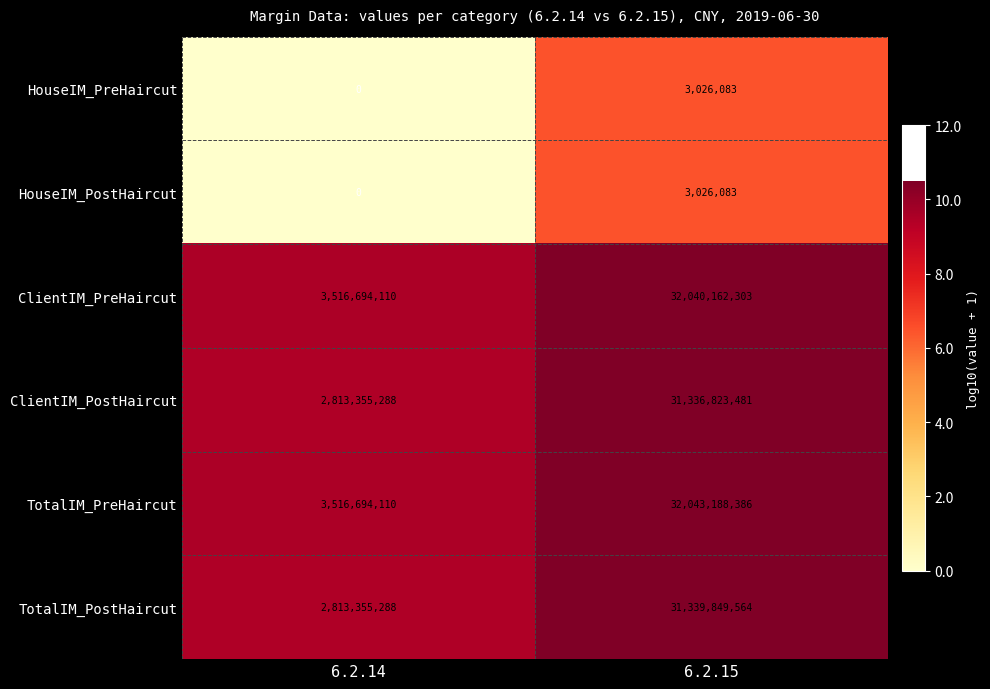

Reading left to right, list all the values displayed in this chart.

HouseIM_PreHaircut: 0	3026083
HouseIM_PostHaircut: 0	3026083
ClientIM_PreHaircut: 3516694110	32040162303
ClientIM_PostHaircut: 2813355288	31336823481
TotalIM_PreHaircut: 3516694110	32043188386
TotalIM_PostHaircut: 2813355288	31339849564